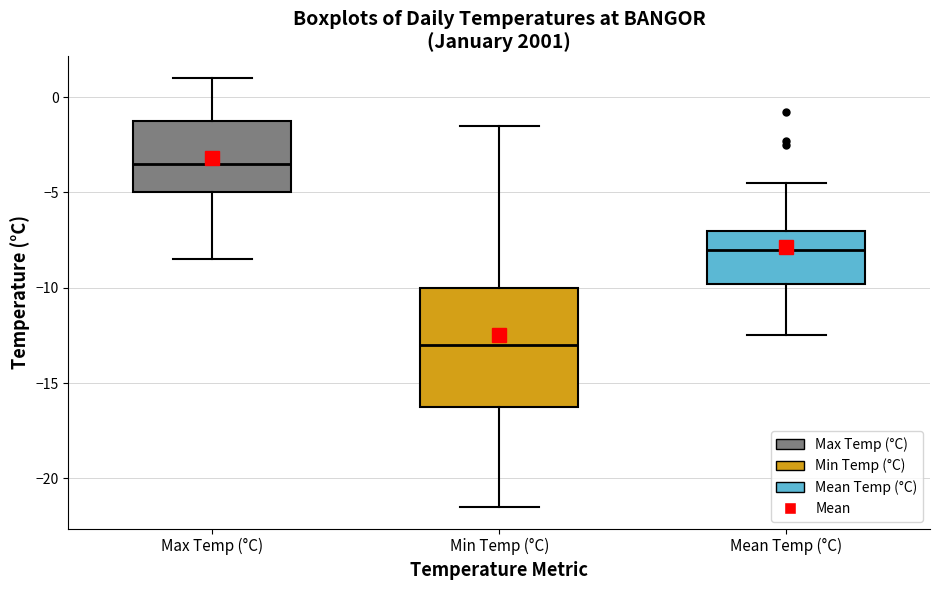

Which box is the tallest, from its lower edge to its upper edge?

Min Temp (°C)